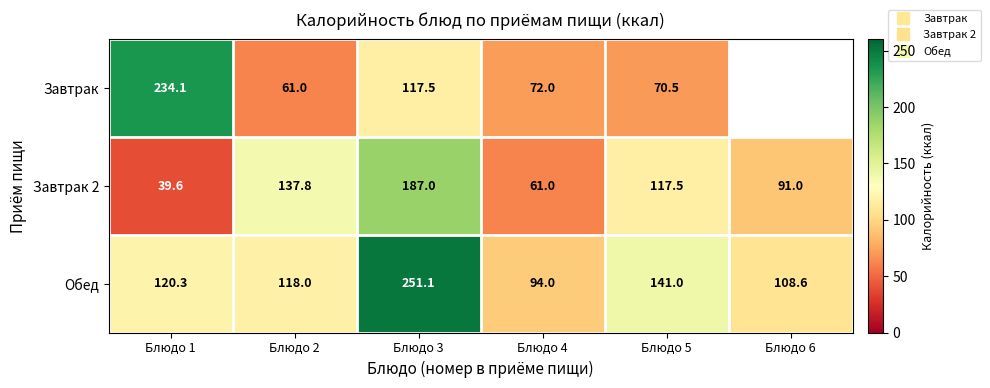

At how many categories does at least one series exceed 87?

6